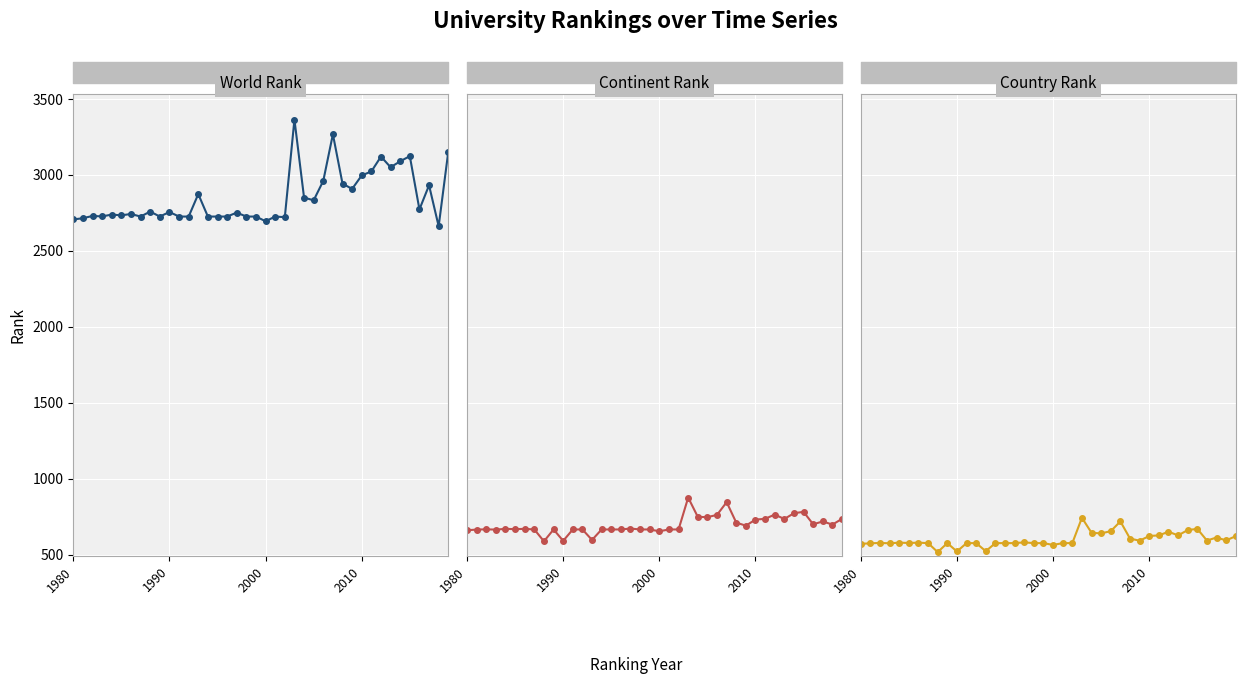

Which series has the widest spread of values?

world rank